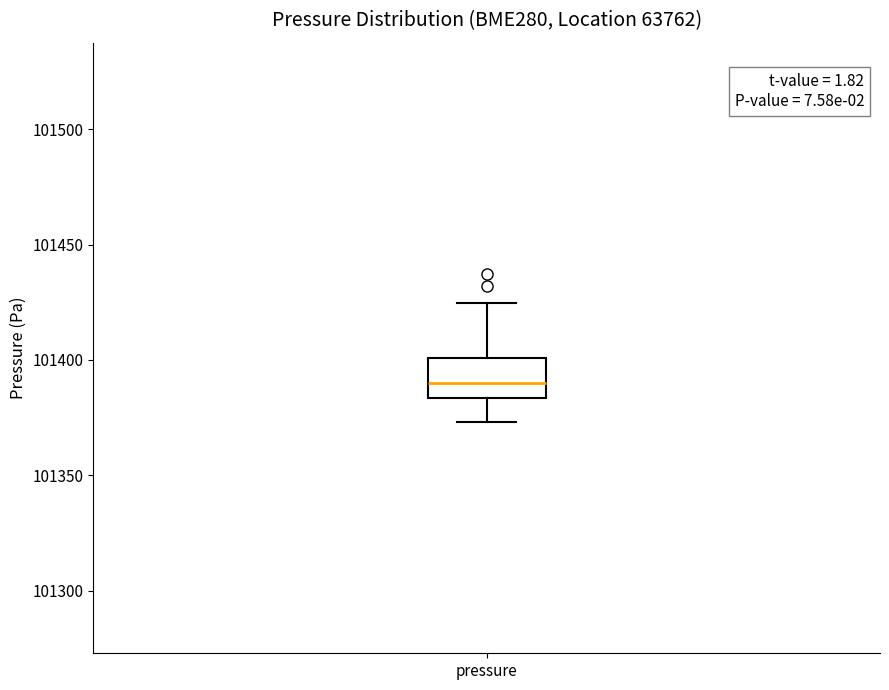

Read this box plot against the y-axis: the position of the median line, the range covered by the box, and the ends of both whiskers. The values are not printed on the chart, so give them approximately, as read against the axis.

median 101390, box 101385 to 101400, whiskers 101375 to 101425